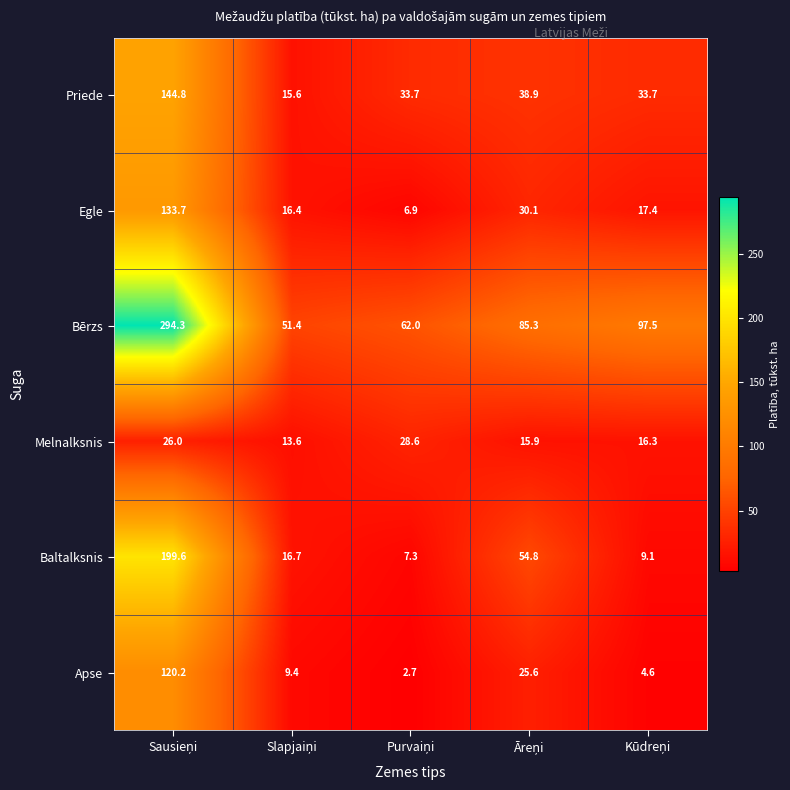

Reading right to left, list all the values displayed in this chart.

Priede: 33.7	38.9	33.7	15.6	144.8
Egle: 17.4	30.1	6.9	16.4	133.7
Bērzs: 97.5	85.3	62.0	51.4	294.3
Melnalksnis: 16.3	15.9	28.6	13.6	26.0
Baltalksnis: 9.1	54.8	7.3	16.7	199.6
Apse: 4.6	25.6	2.7	9.4	120.2